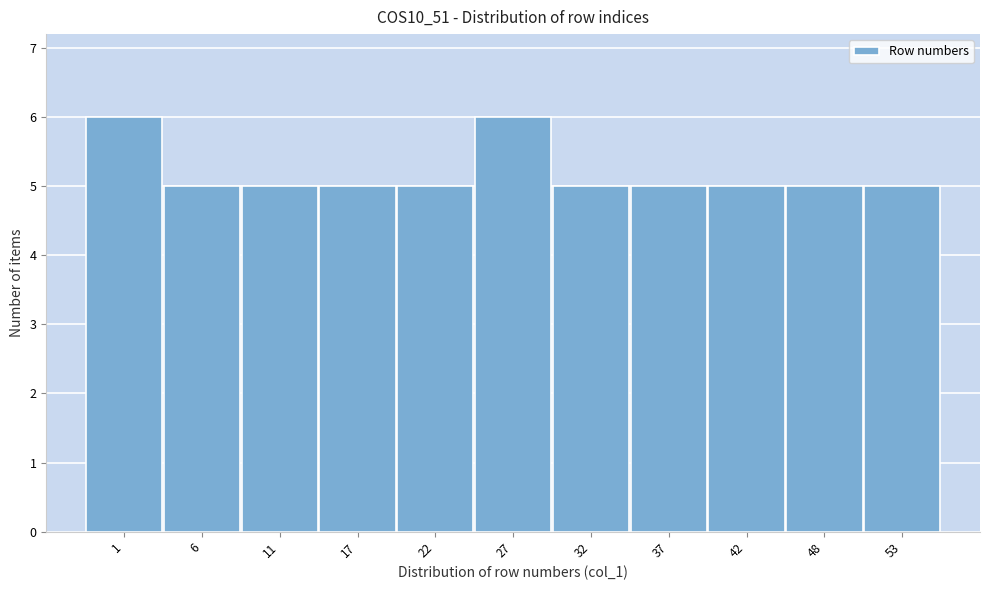

Reading left to right, transcribe all the data shown in this chart.

1=6	6=5	11=5	17=5	22=5	27=6	32=5	37=5	42=5	48=5	53=5